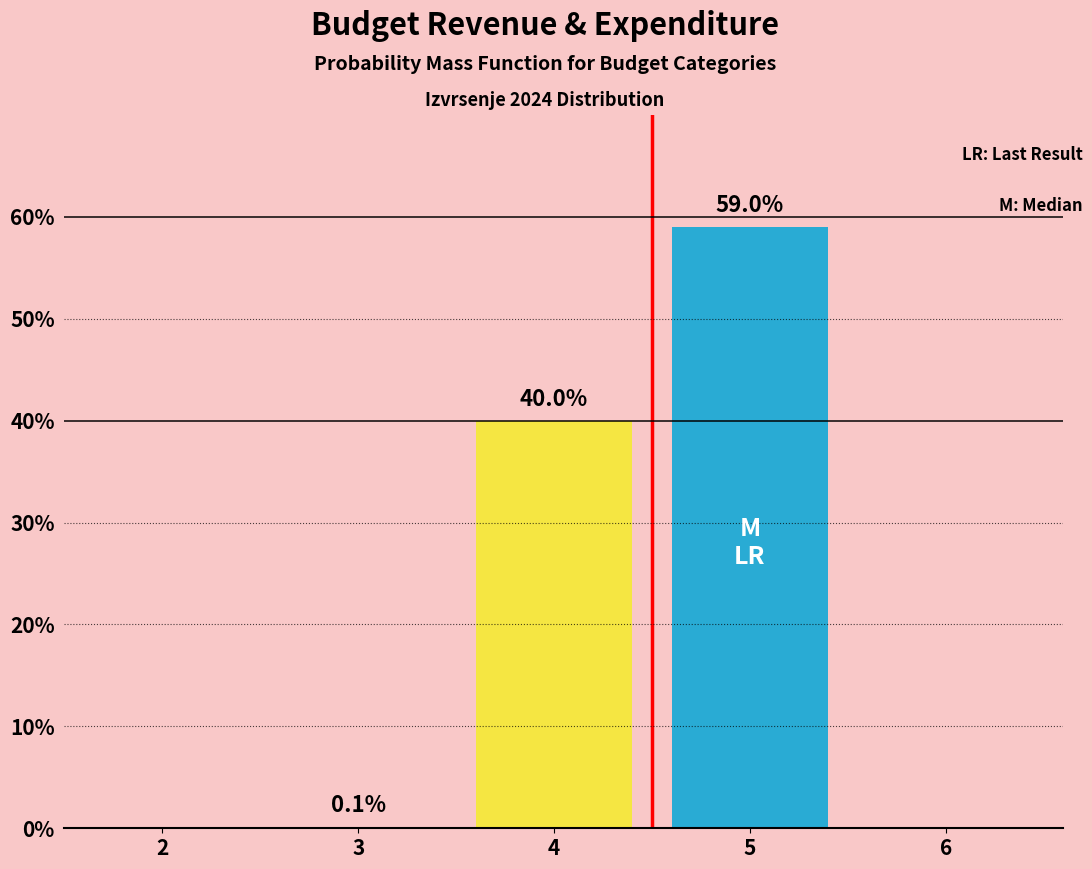

Reading left to right, list all the values displayed in this chart.

2=0.0	3=0.1	4=40.0	5=59.0	6=0.0